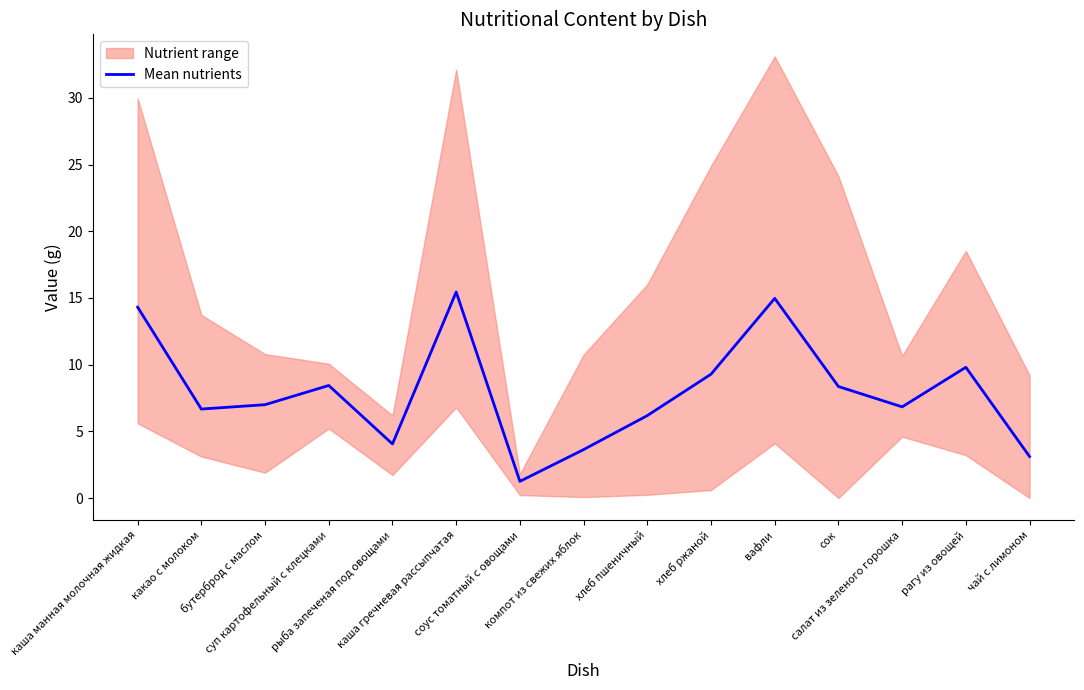

At which label is the value closest to 8?

сок